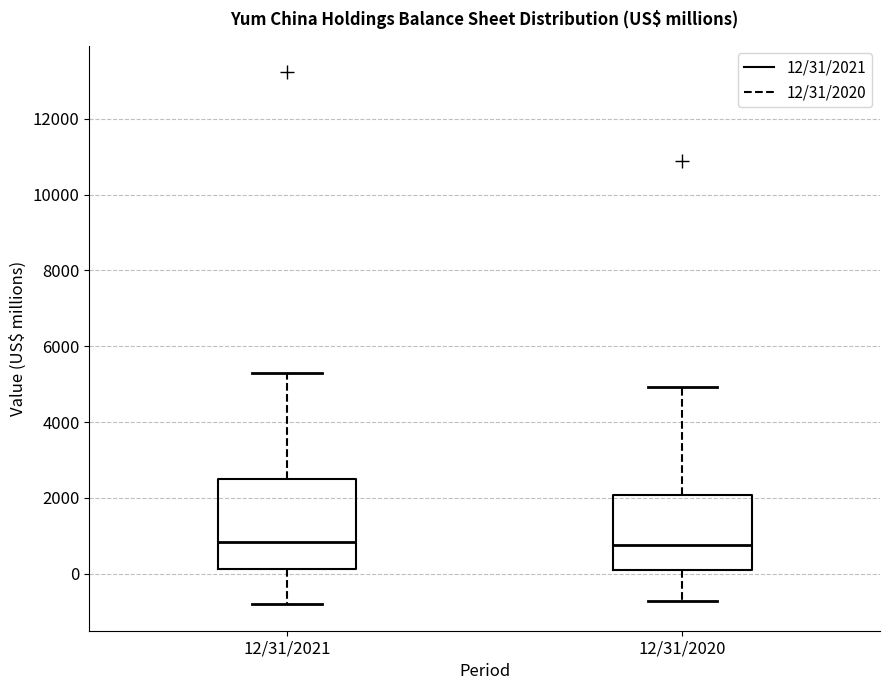

Reading left to right, read every box against the y-axis: the position of its median line, the range the box covers, and the ends of its whiskers. The values are not printed on the chart, so give them approximately, as read against the axis.

12/31/2021: median 800, box 200 to 2400, whiskers -800 to 5400
12/31/2020: median 800, box 0 to 2000, whiskers -800 to 5000